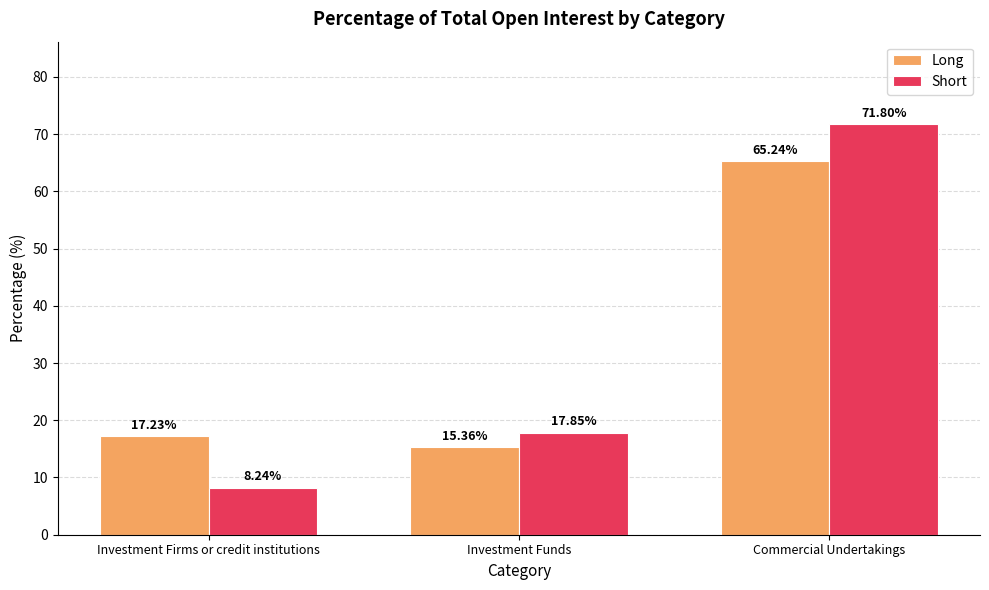

Where is Short nearest to the value 40?

Investment Funds